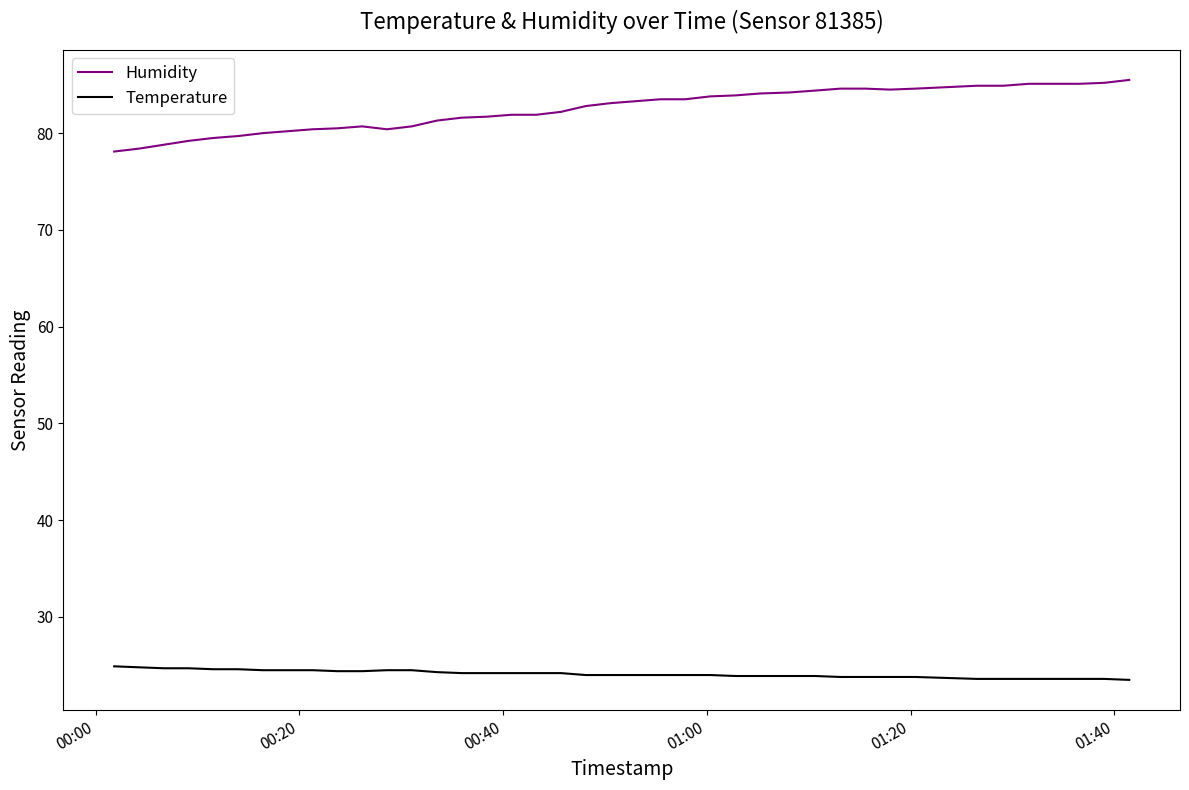

True or false: Humidity and Temperature intersect in this chart.

False